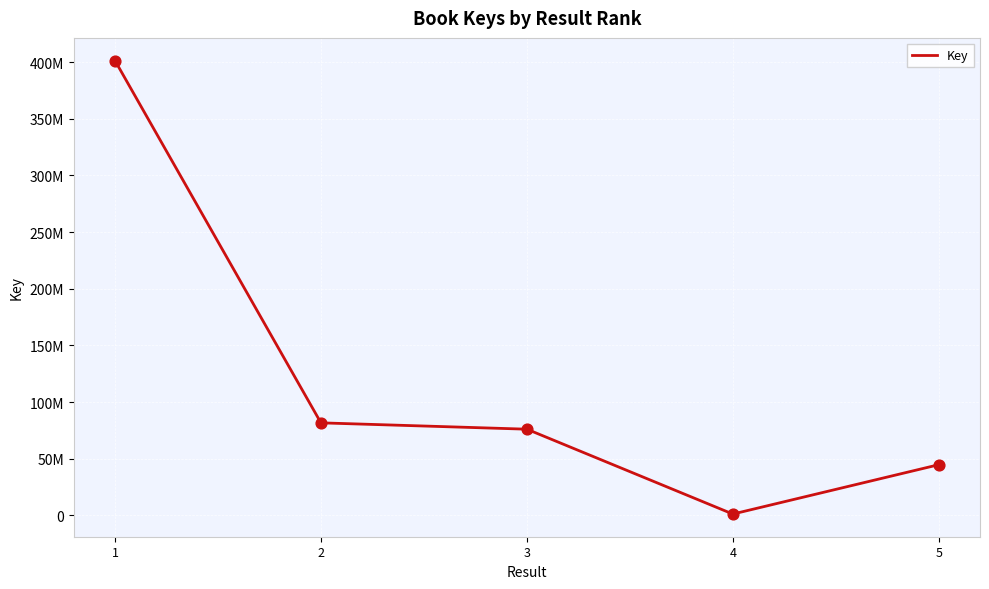

Which has a higher value, 3 or 2?

2